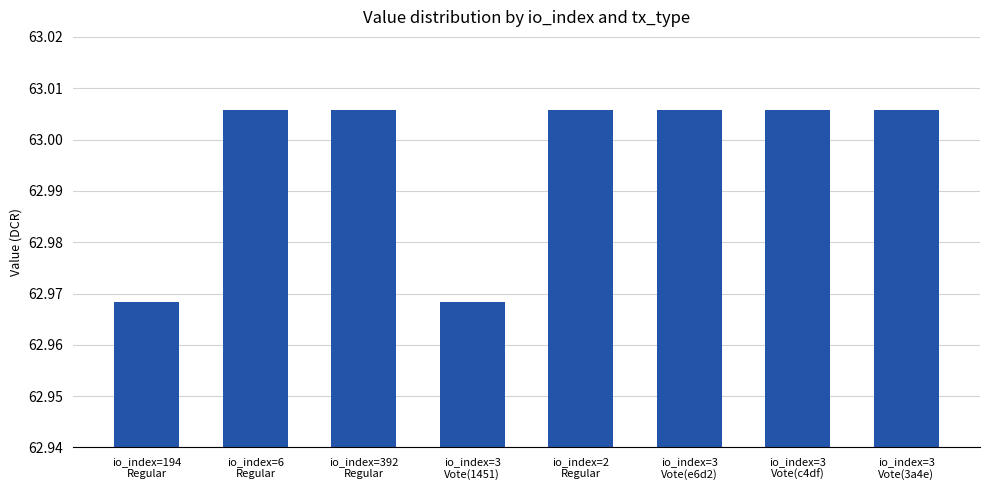

Count the values in the range 63 to 64.

6